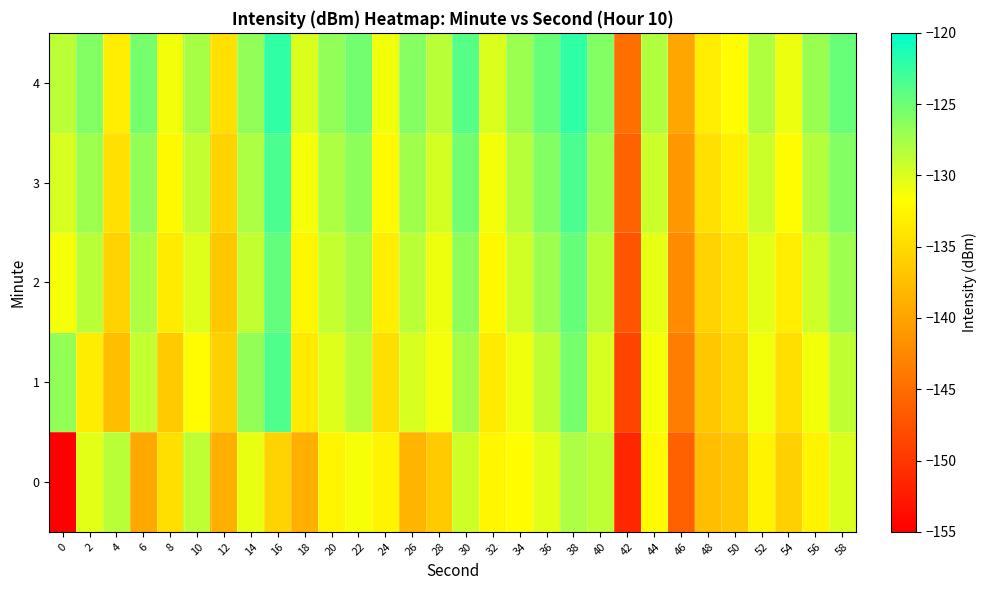

Reading left to right, list all the values displayed in this chart.

0: 0=-220.4	2=-130.4	4=-128.5	6=-139.6	8=-134.5	10=-128.7	12=-138.9	14=-130.6	16=-135.6	18=-139.0	20=-132.5	22=-131.3	24=-132.6	26=-138.5	28=-136.4	30=-129.4	32=-132.5	34=-131.9	36=-130.5	38=-127.9	40=-128.7	42=-151.5	44=-132.1	46=-146.1	48=-137.5	50=-136.9	52=-132.8	54=-135.8	56=-132.7	58=-130.0
1: 0=-126.7	2=-133.3	4=-137.5	6=-129.0	8=-136.5	10=-132.0	12=-135.9	14=-126.7	16=-123.7	18=-133.5	20=-130.1	22=-128.5	24=-134.6	26=-129.9	28=-131.2	30=-127.7	32=-133.5	34=-131.0	36=-128.8	38=-125.4	40=-129.9	42=-148.8	44=-131.2	46=-143.5	48=-136.8	50=-135.4	52=-131.1	54=-134.6	56=-131.1	58=-128.8
2: 0=-131.2	2=-128.5	4=-135.7	6=-127.9	8=-133.5	10=-130.1	12=-136.8	14=-128.9	16=-124.6	18=-132.3	20=-129.0	22=-127.7	24=-133.2	26=-128.6	28=-130.9	30=-126.5	32=-132.2	34=-129.6	36=-127.2	38=-124.7	40=-128.5	42=-147.2	44=-130.6	46=-142.2	48=-135.7	50=-134.2	52=-130.5	54=-133.2	56=-129.5	58=-127.2
3: 0=-129.9	2=-127.2	4=-134.5	6=-126.7	8=-132.2	10=-128.9	12=-135.7	14=-127.9	16=-123.5	18=-131.2	20=-127.9	22=-126.5	24=-132.1	26=-127.3	28=-129.7	30=-125.2	32=-131.1	34=-128.3	36=-126.0	38=-123.5	40=-127.2	42=-146.0	44=-129.3	46=-141.0	48=-134.5	50=-133.0	52=-129.2	54=-132.0	56=-128.2	58=-126.0
4: 0=-128.6	2=-126.0	4=-133.2	6=-125.5	8=-131.0	10=-127.7	12=-134.5	14=-126.7	16=-122.2	18=-130.0	20=-126.7	22=-125.2	24=-131.0	26=-126.1	28=-128.5	30=-124.0	32=-130.0	34=-127.1	36=-124.8	38=-122.2	40=-126.0	42=-144.8	44=-128.1	46=-139.8	48=-133.2	50=-131.8	52=-128.0	54=-130.8	56=-127.0	58=-124.8